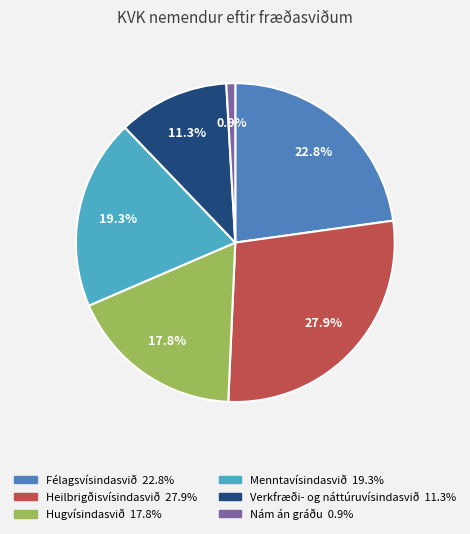

How many segments does this pie chart have?

6